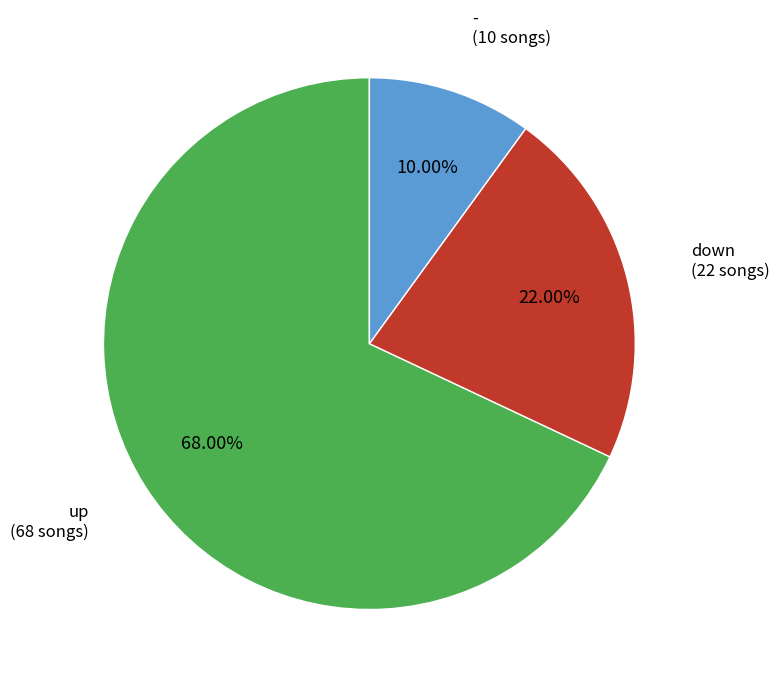

What portion of the pie excludes up?

32.0%